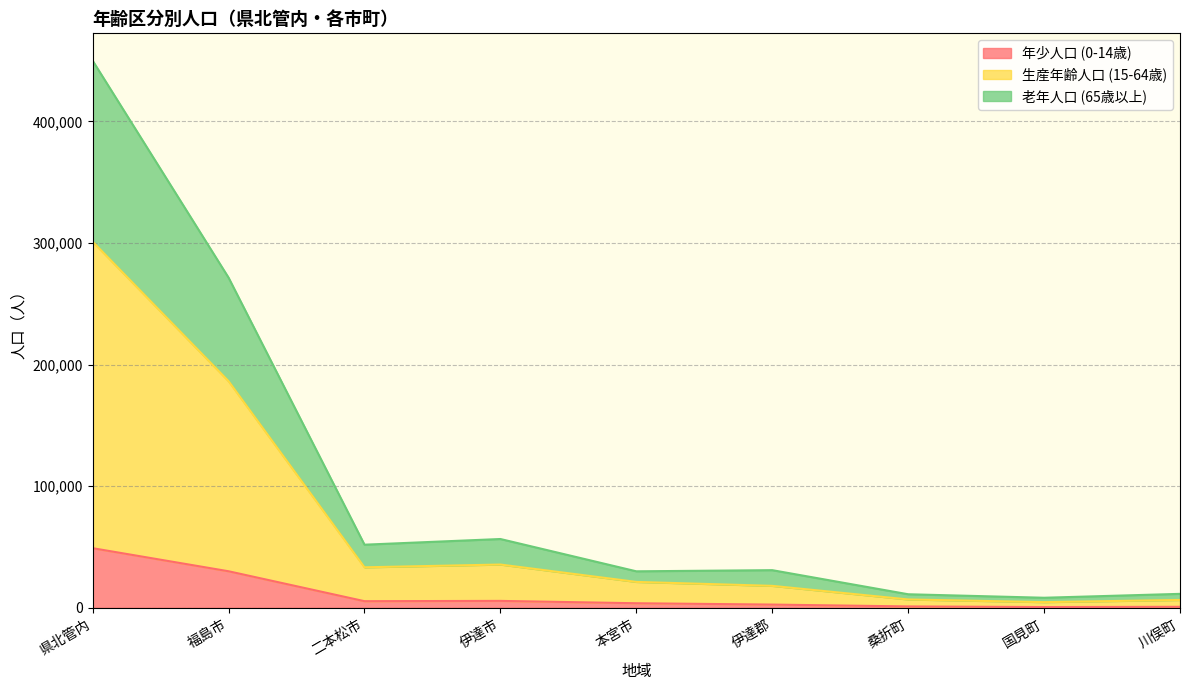

At which label does 年少人口 (0-14歳) reach its peak?

県北管内